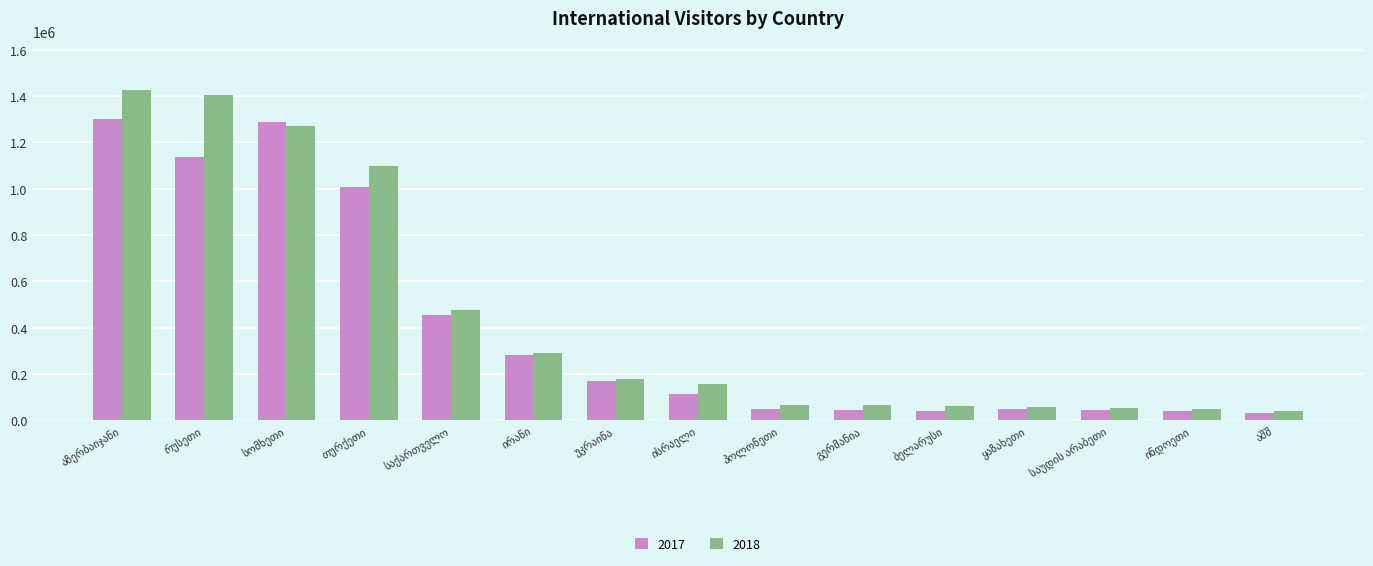

List the series in order of their peak value, lowest first.

2017, 2018